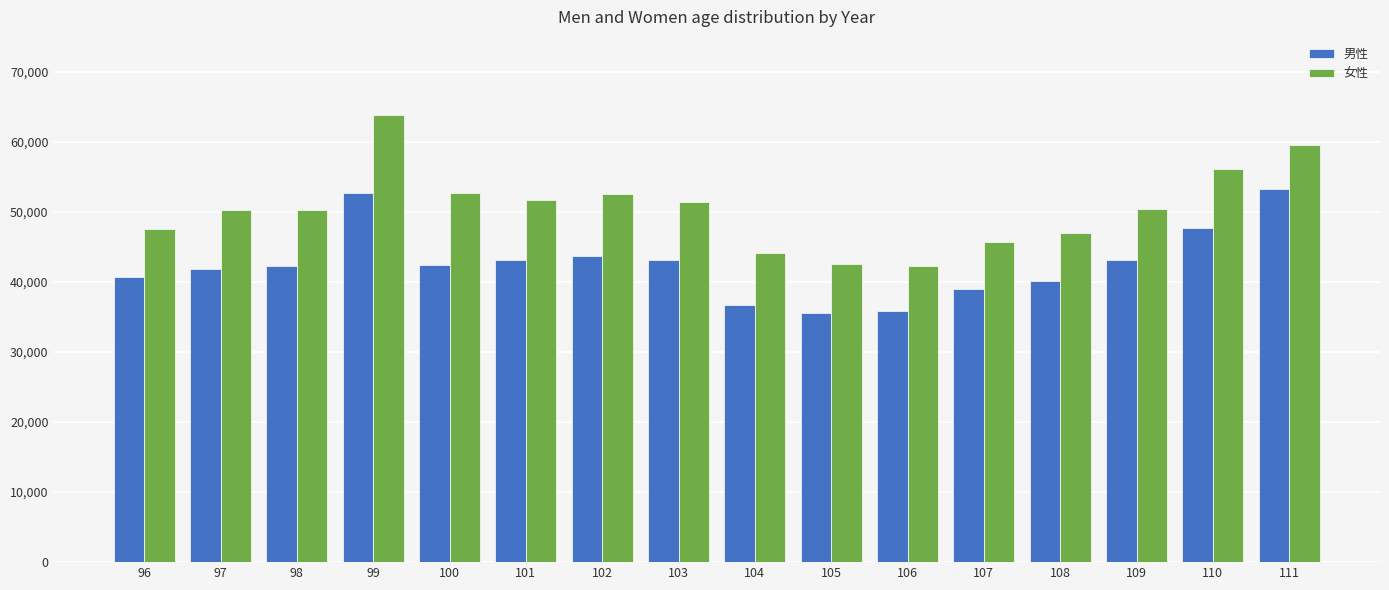

Between 100 and 104, which series saw the biggest shift?

女性